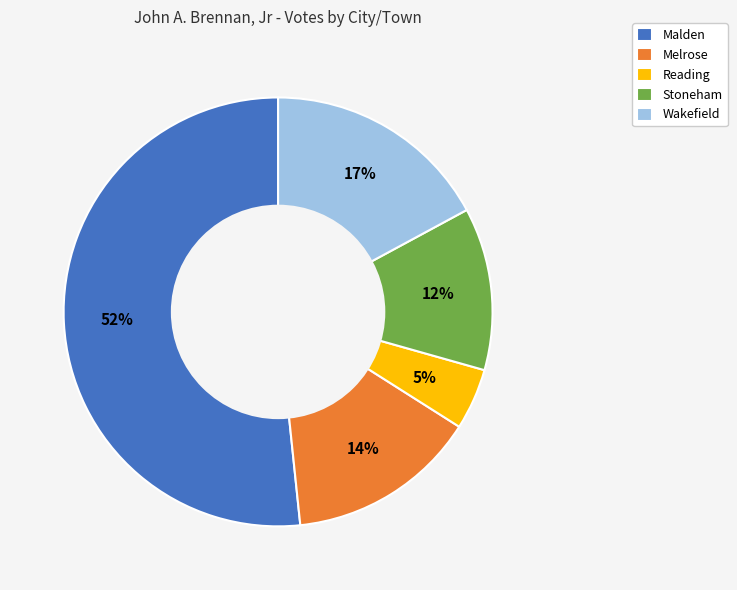

Between Stoneham and Melrose, which is larger?

Melrose